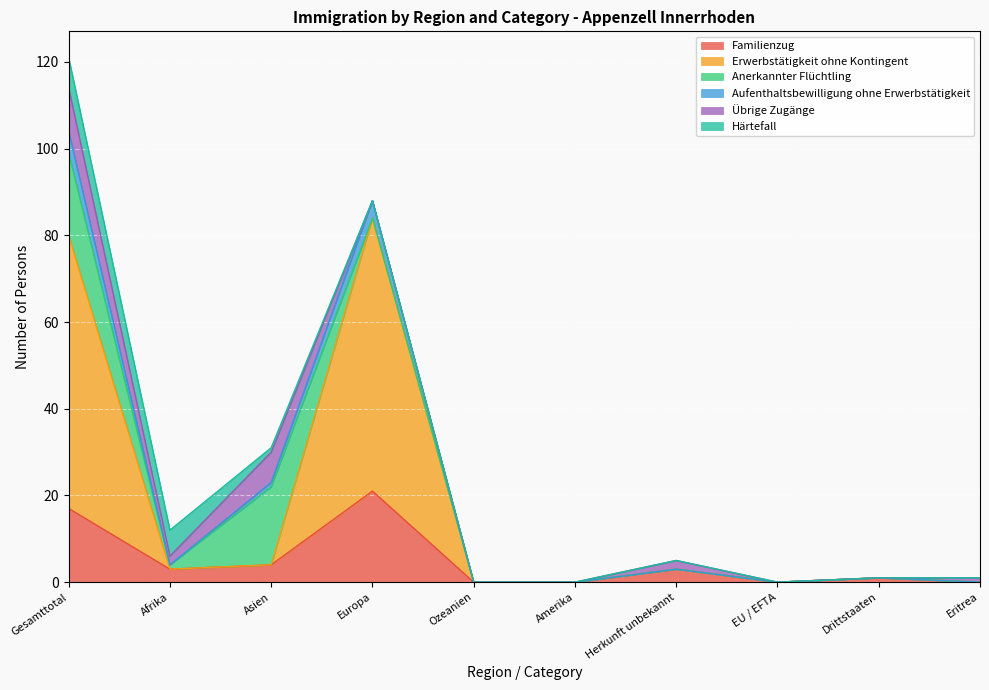

Is it true that Aufenthaltsbewilligung ohne Erwerbstätigkeit equals 0 at EU / EFTA?

True